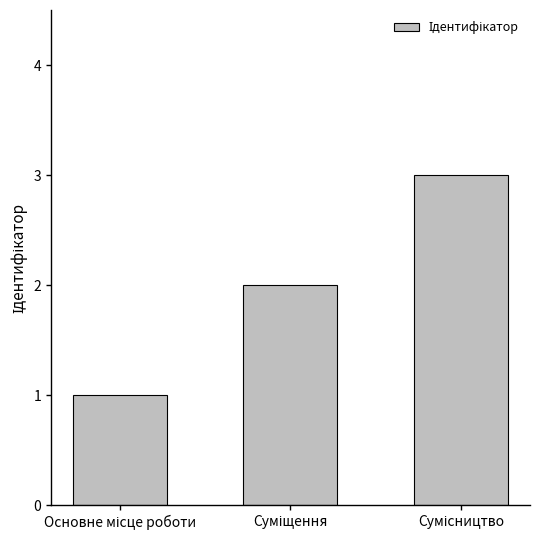

How many data points are less than 2?

1